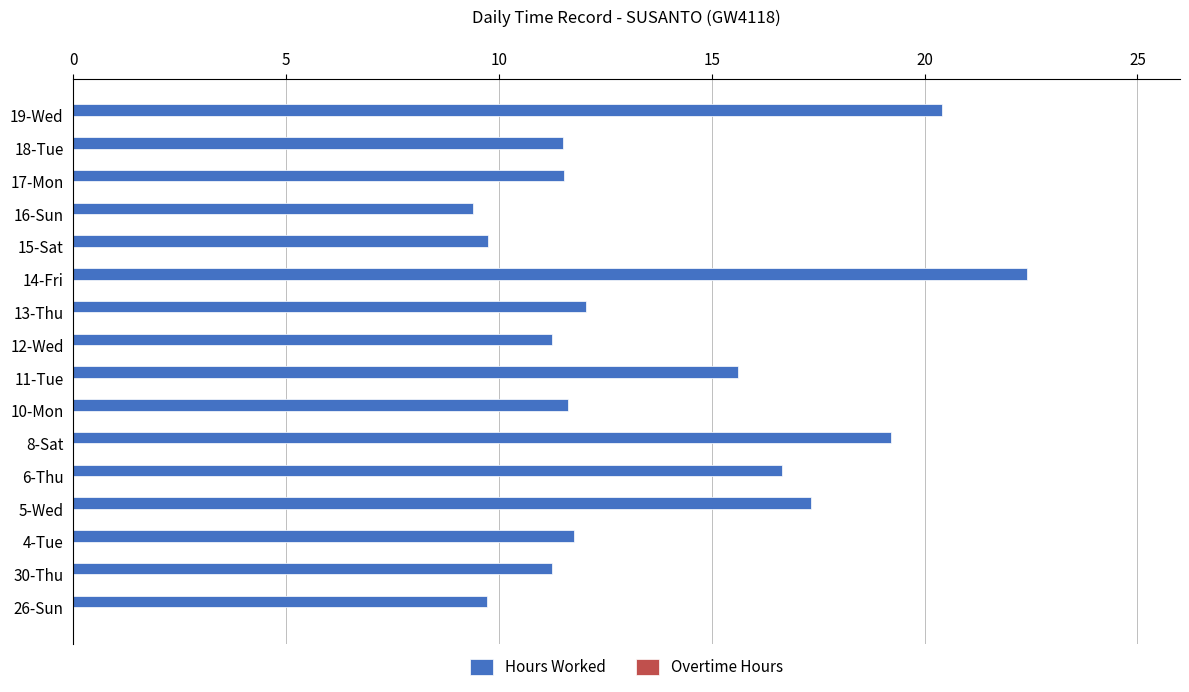

What is the smallest value displayed?

9.4